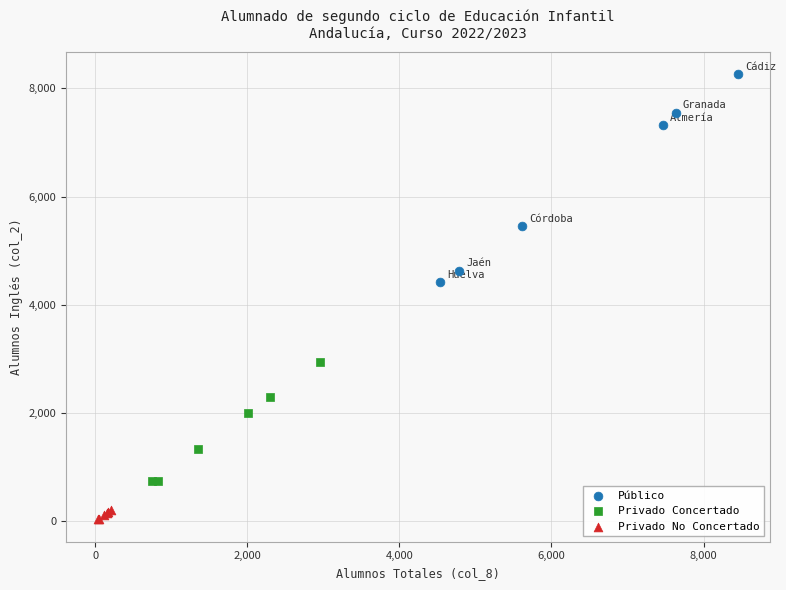

Which series has the widest spread of Y values?

Público